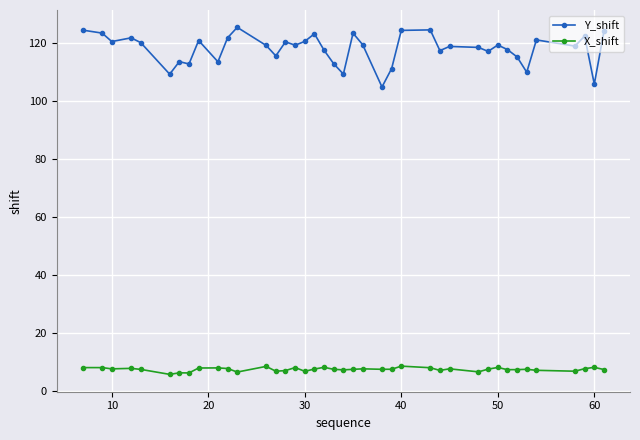

True or false: X_shift and Y_shift cross at least once.

False